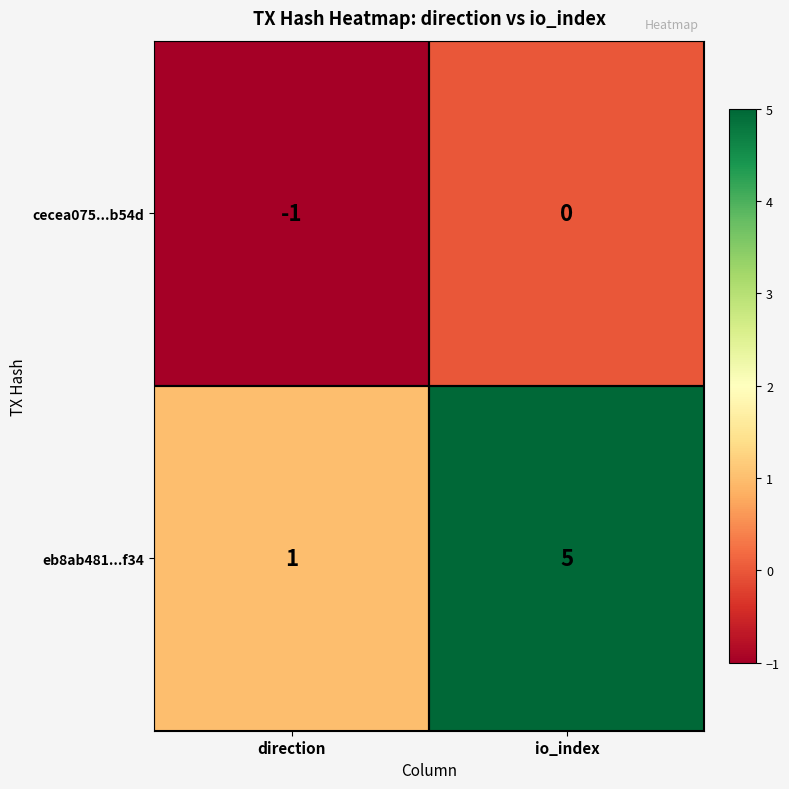

True or false: cecea075...b54d has a value of -1 at direction.

True